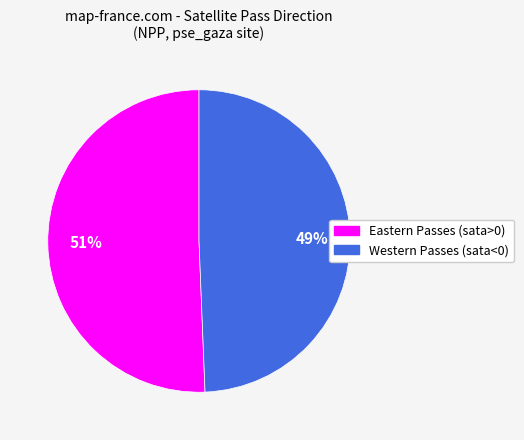

Is there any slice that represents more than half of the pie?

Yes